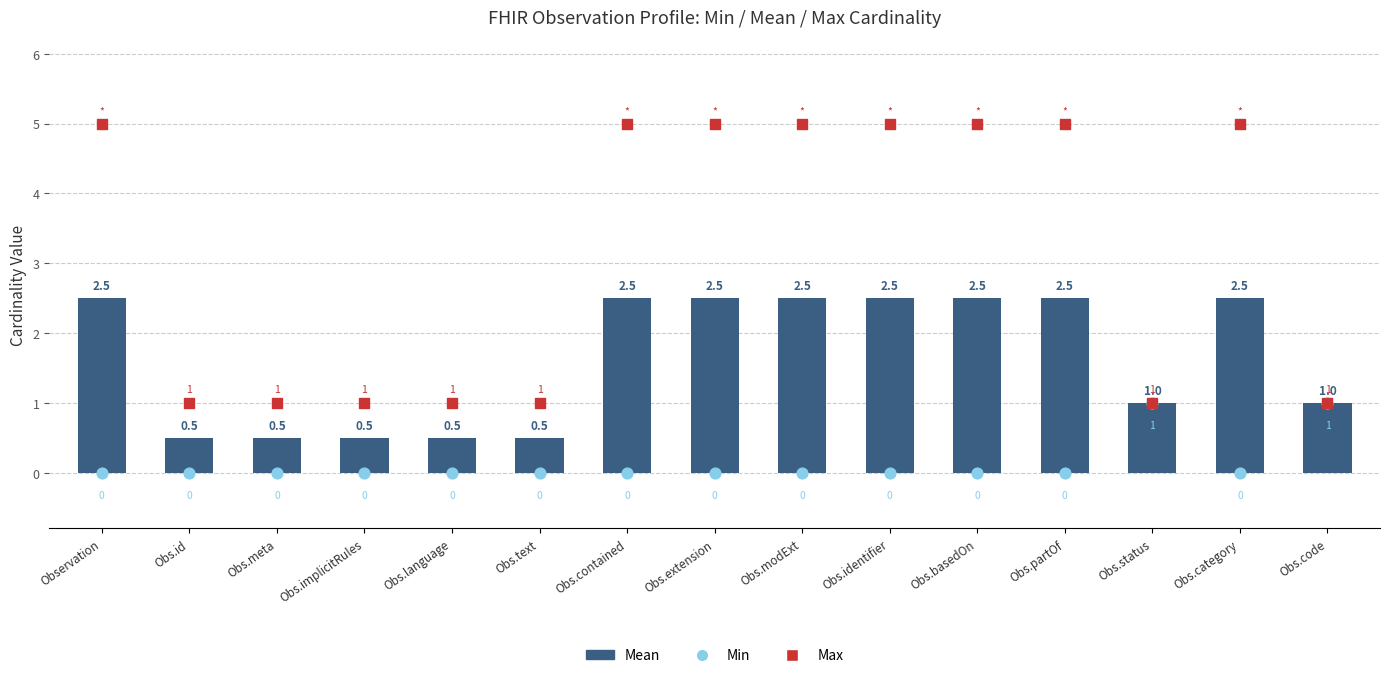

Which series reaches the minimum Y coordinate?

Min